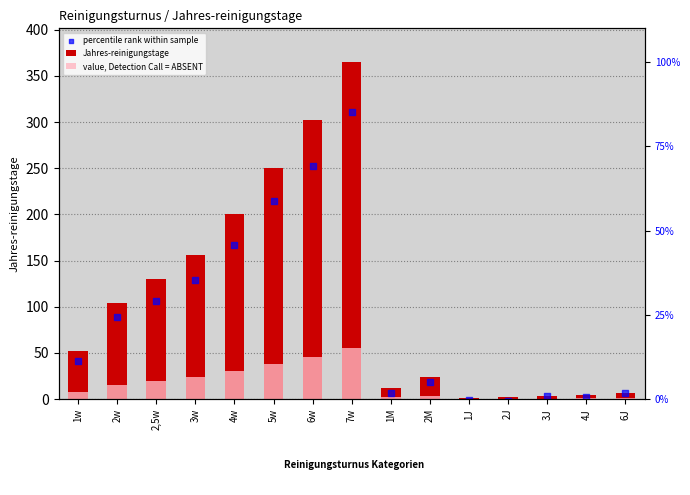

Which series has the widest spread of Y values?

Jahres-reinigungstage